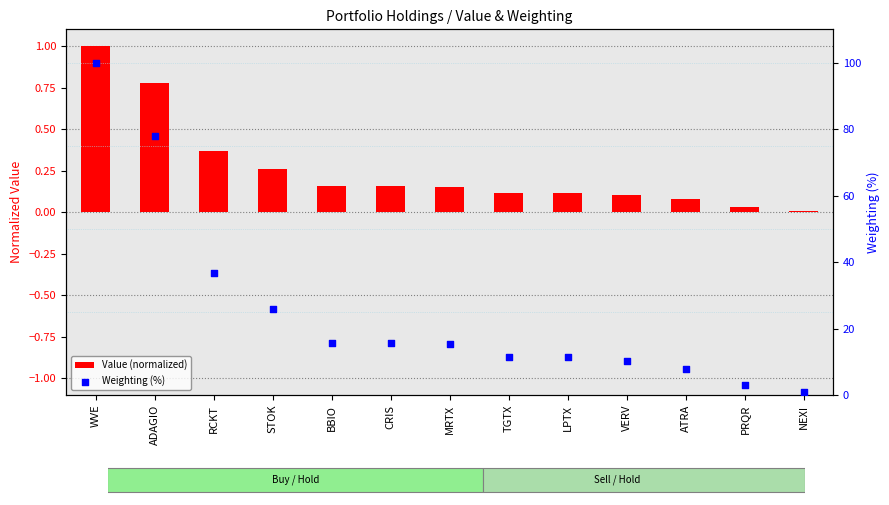

Is the value of Weighting (%) at NEXI greater than the value of Value (normalized) at CRIS?

Yes